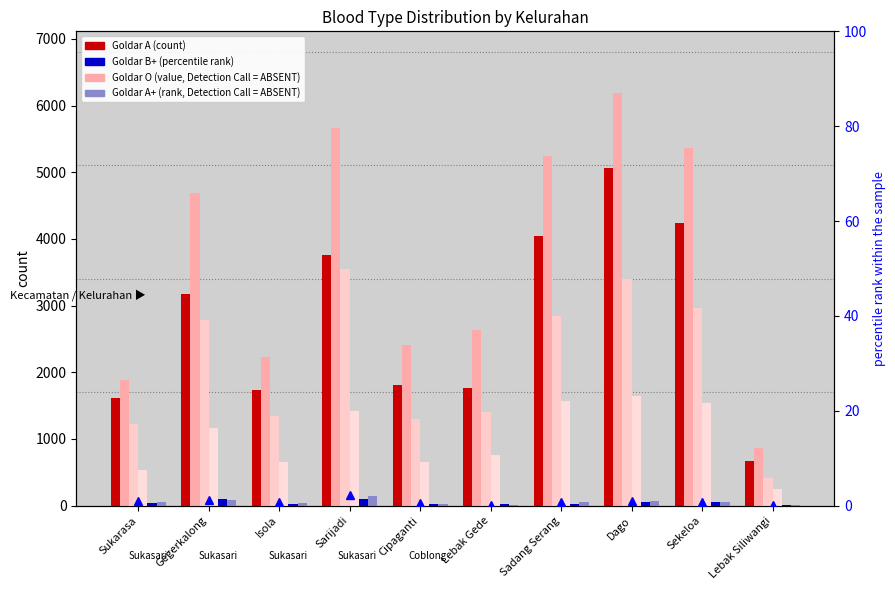

What is the sum of the Goldar A values at Sekeloa and Dago?

9312.0